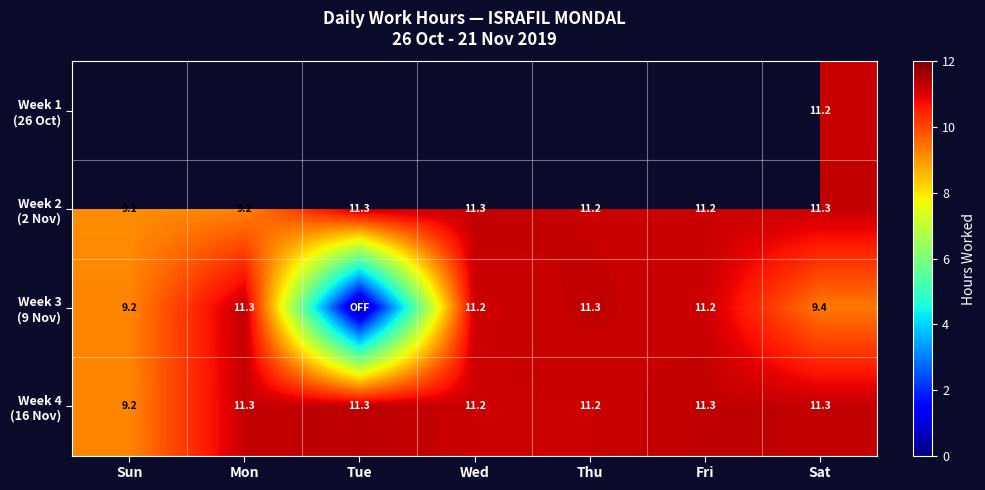

How many data points does each series have?

7